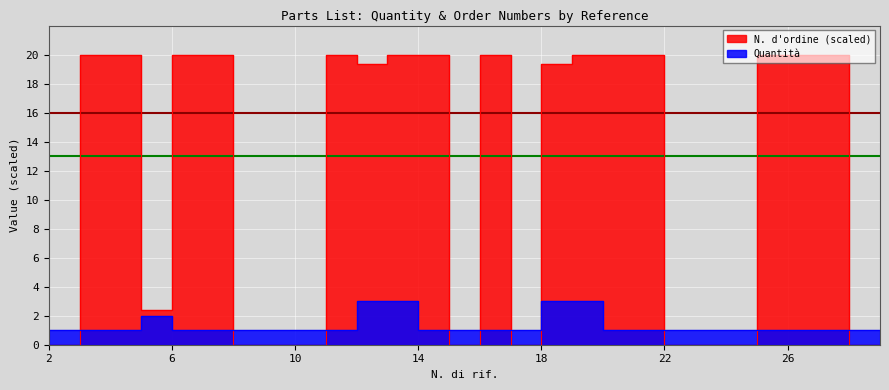

What is the total value across all series at 23?

1.0